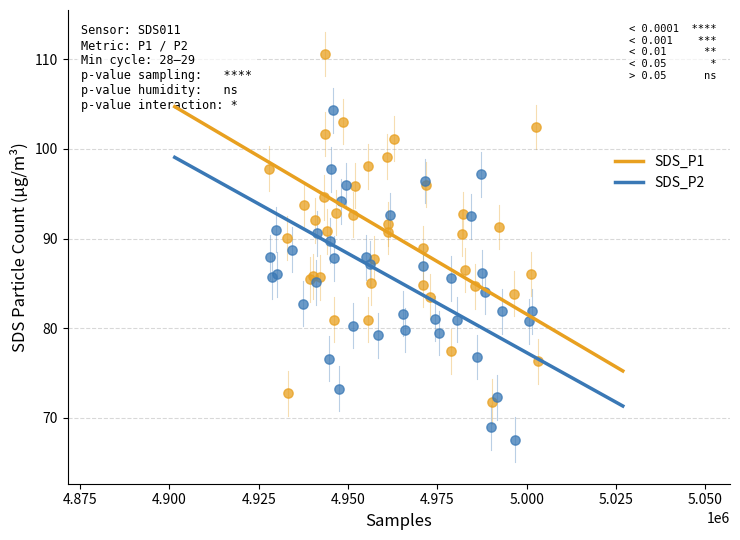

Which series has the widest spread of Y values?

SDS_P1